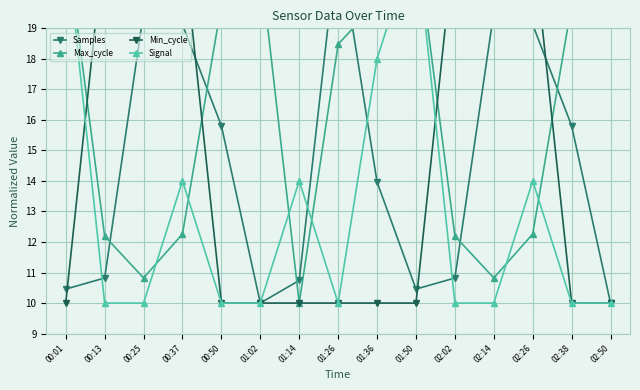

Where do Samples and Max_cycle first cross each other?

00:13 and 00:25